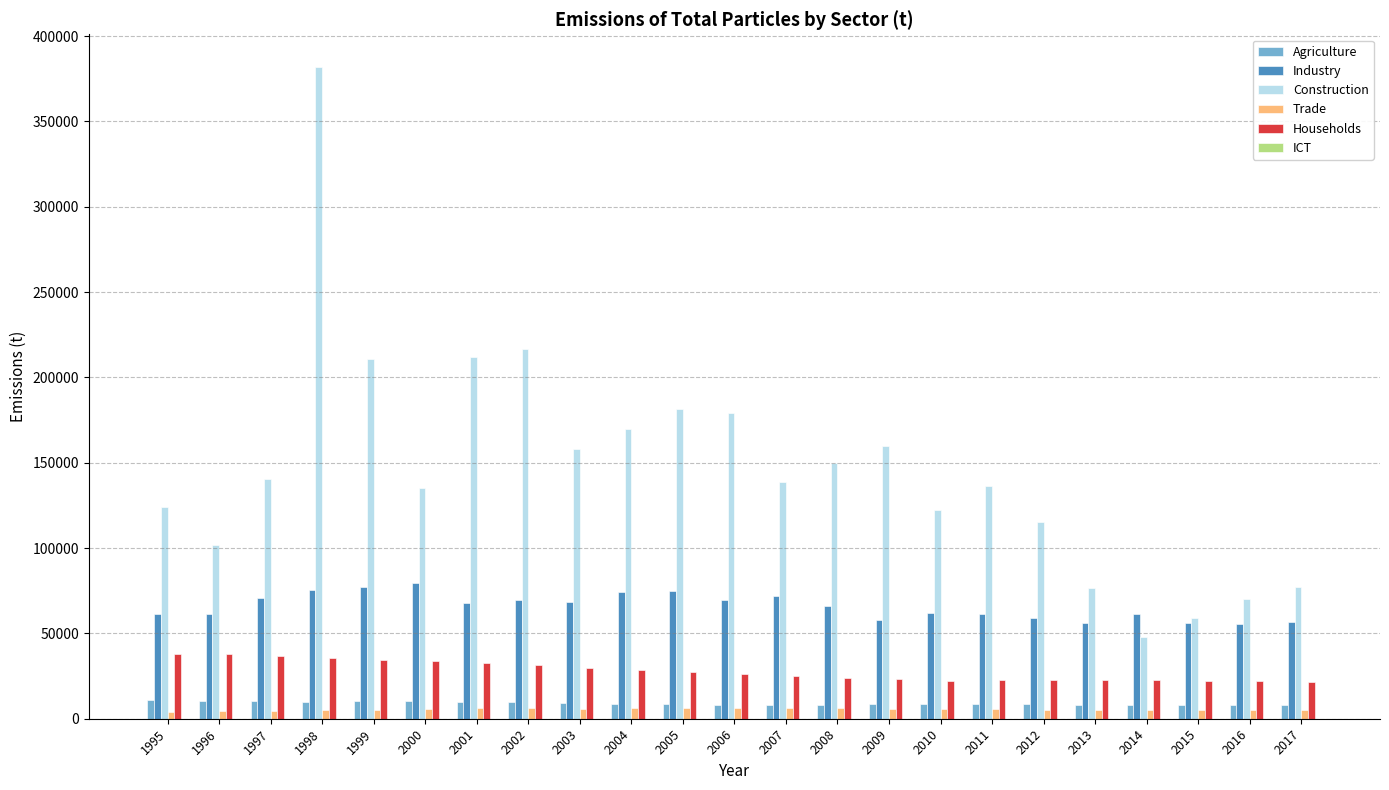

Between 1999 and 2010, which series saw the biggest shift?

Construction